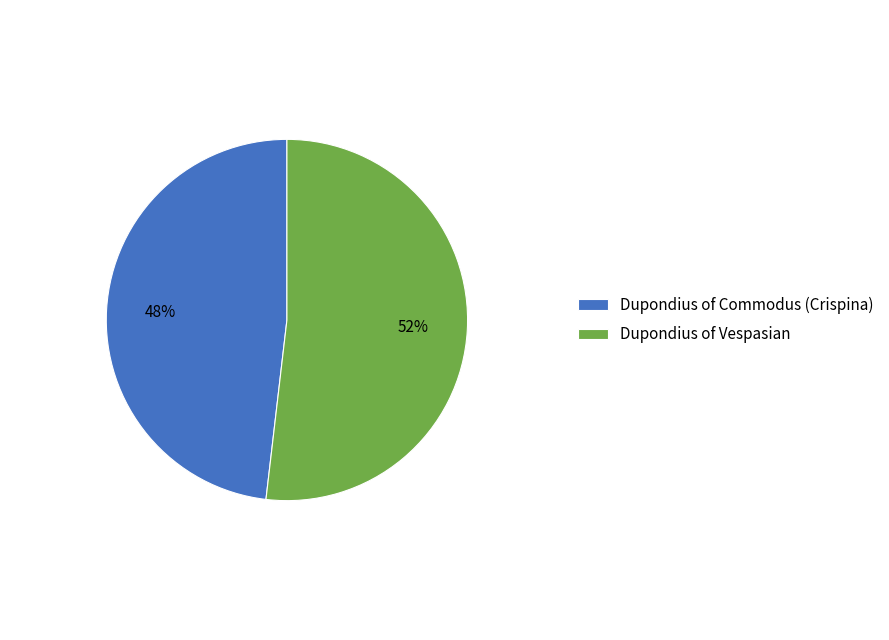

How many segments does this pie chart have?

2